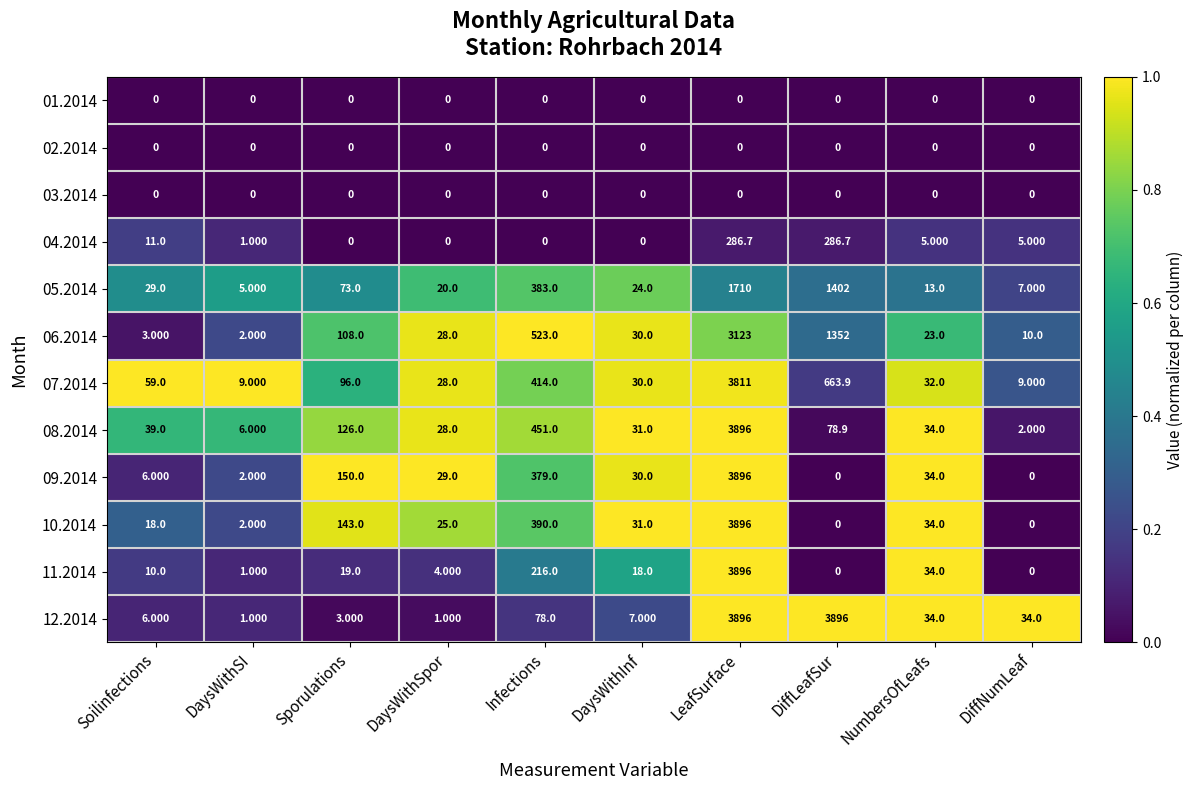

At which category is the sum across all series the highest?

LeafSurface